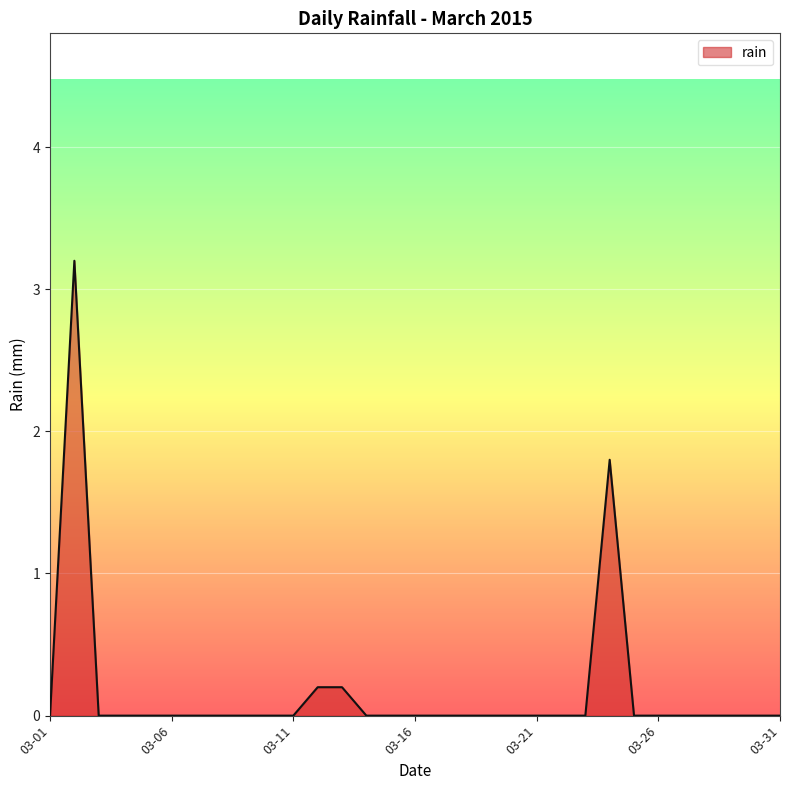

What is the difference between the maximum and minimum values?

3.2